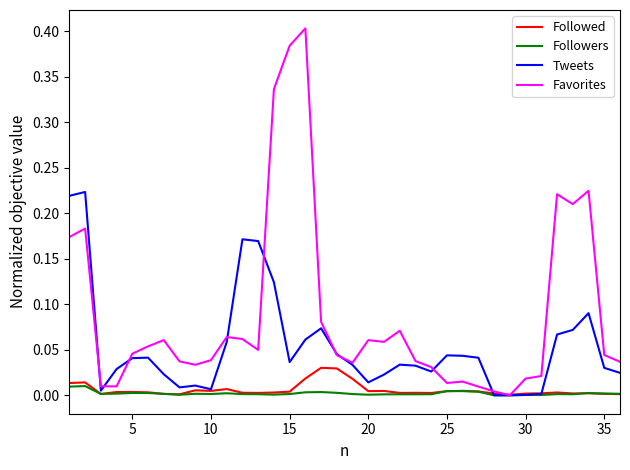

Which series has the widest spread of values?

Favorites